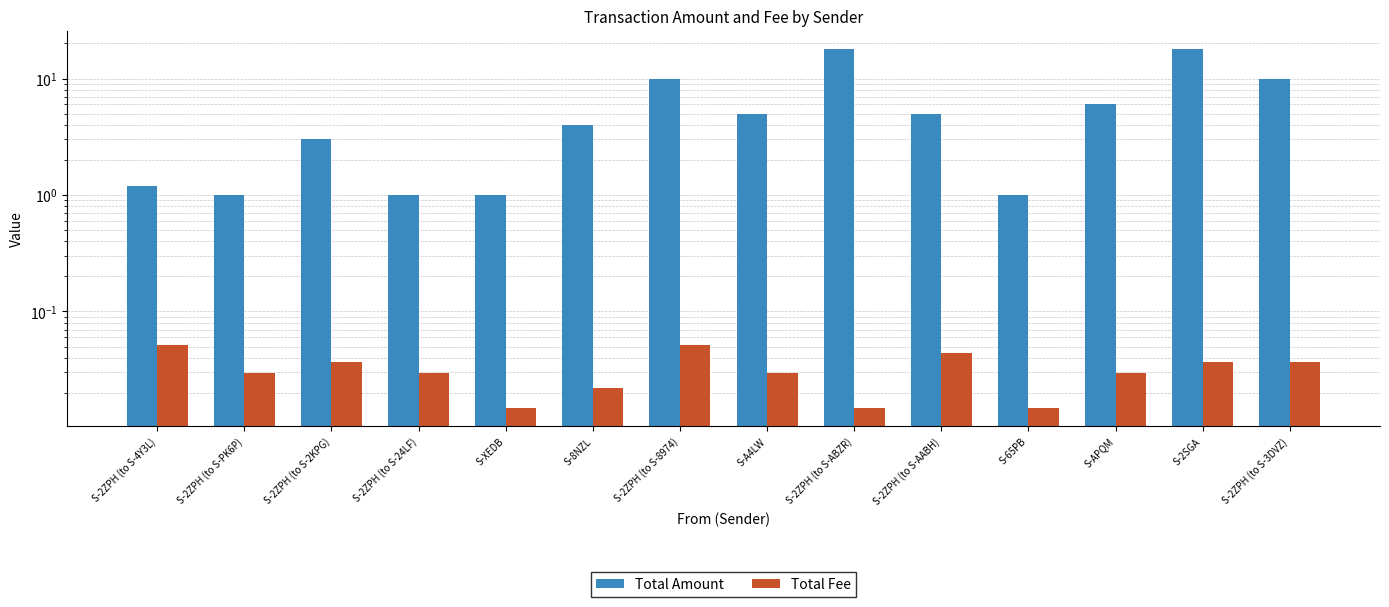

The Total Fee series shows 0.0 at S-2ZPH (to S-24LF). True or false?

True